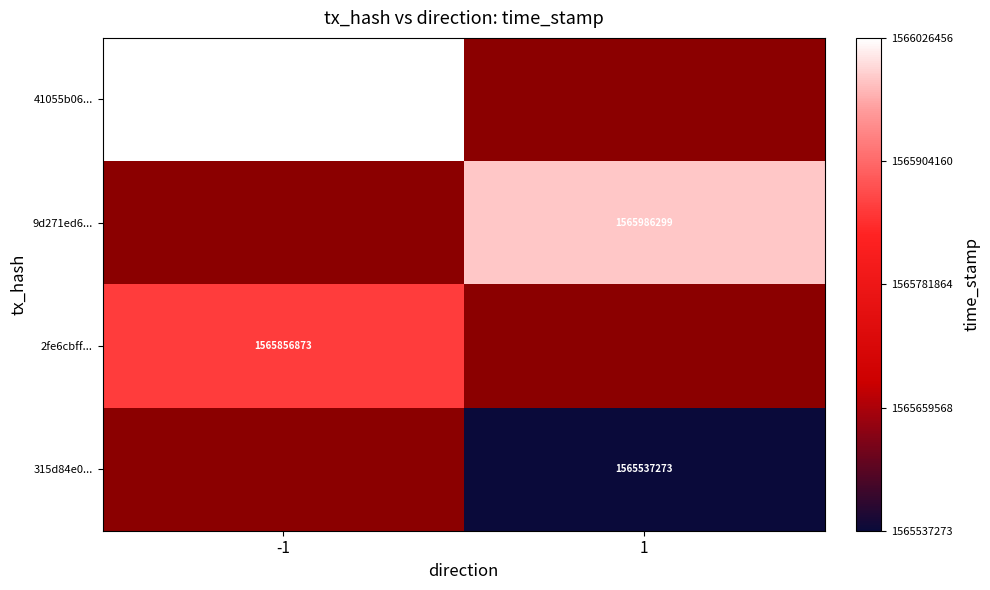

Between 1 and -1, which is larger?

-1